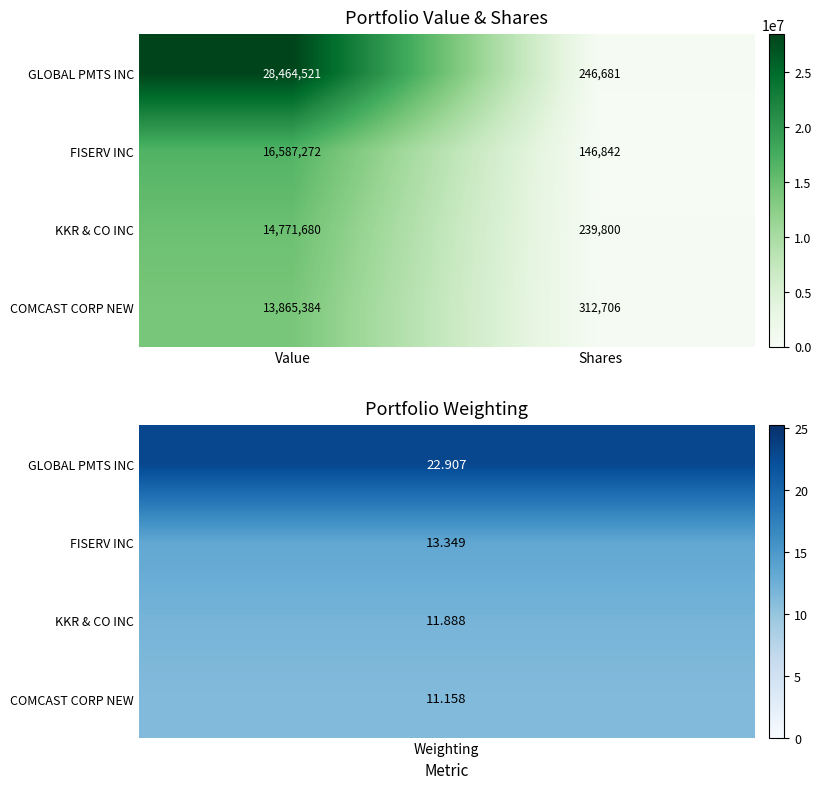

At which category does the chart reach its peak across all series?

Value